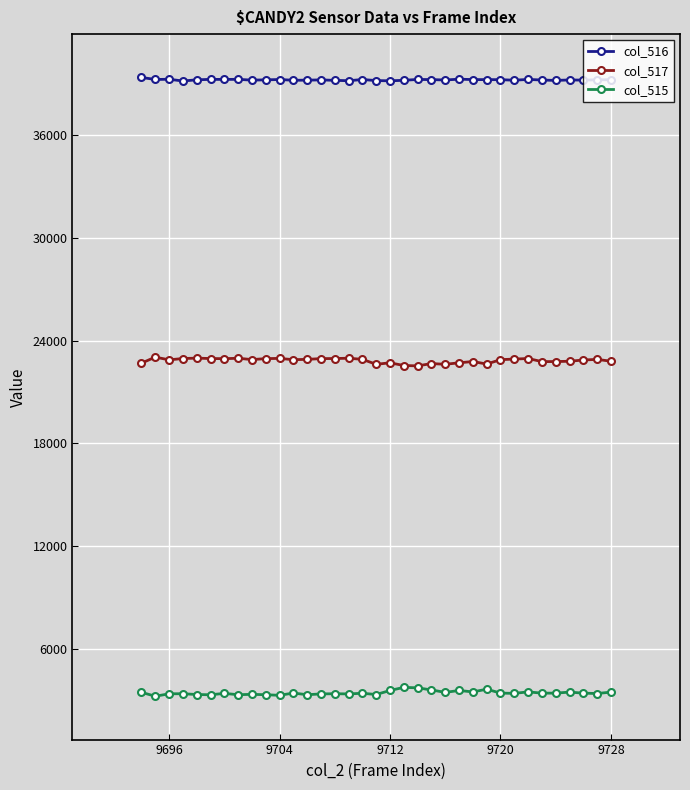

How many categories are shown in the chart?

35